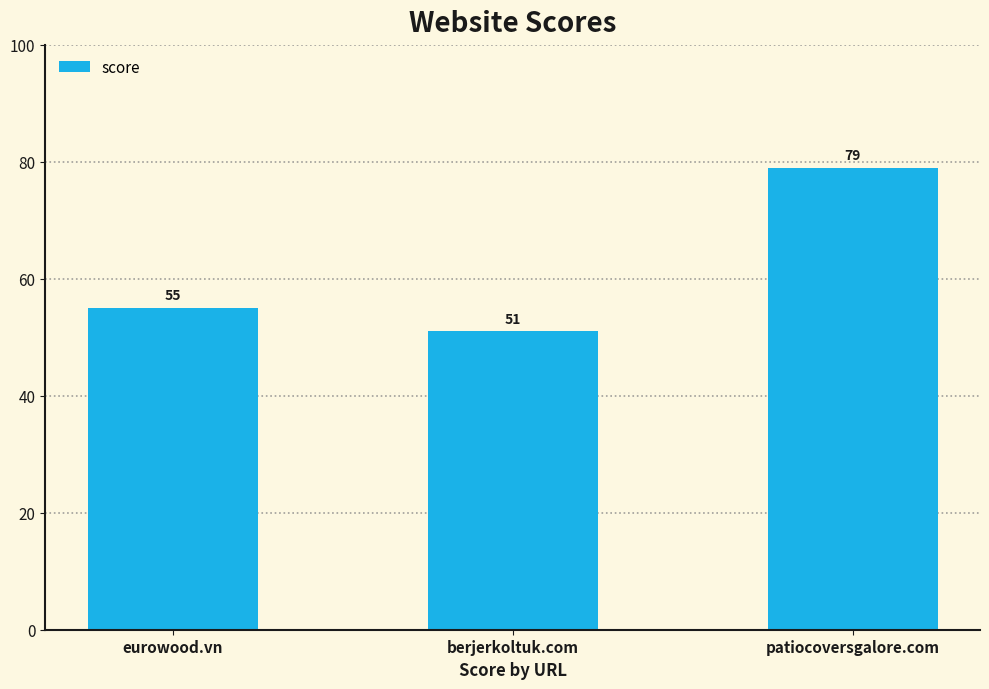

How many bars are there in total?

3